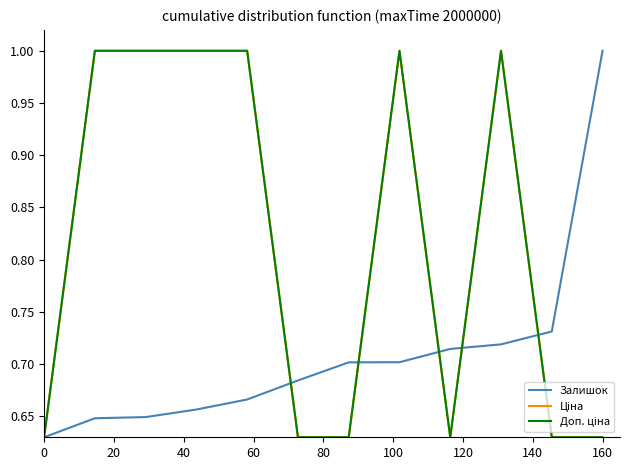

True or false: Доп. ціна and Ціна cross at least once.

False